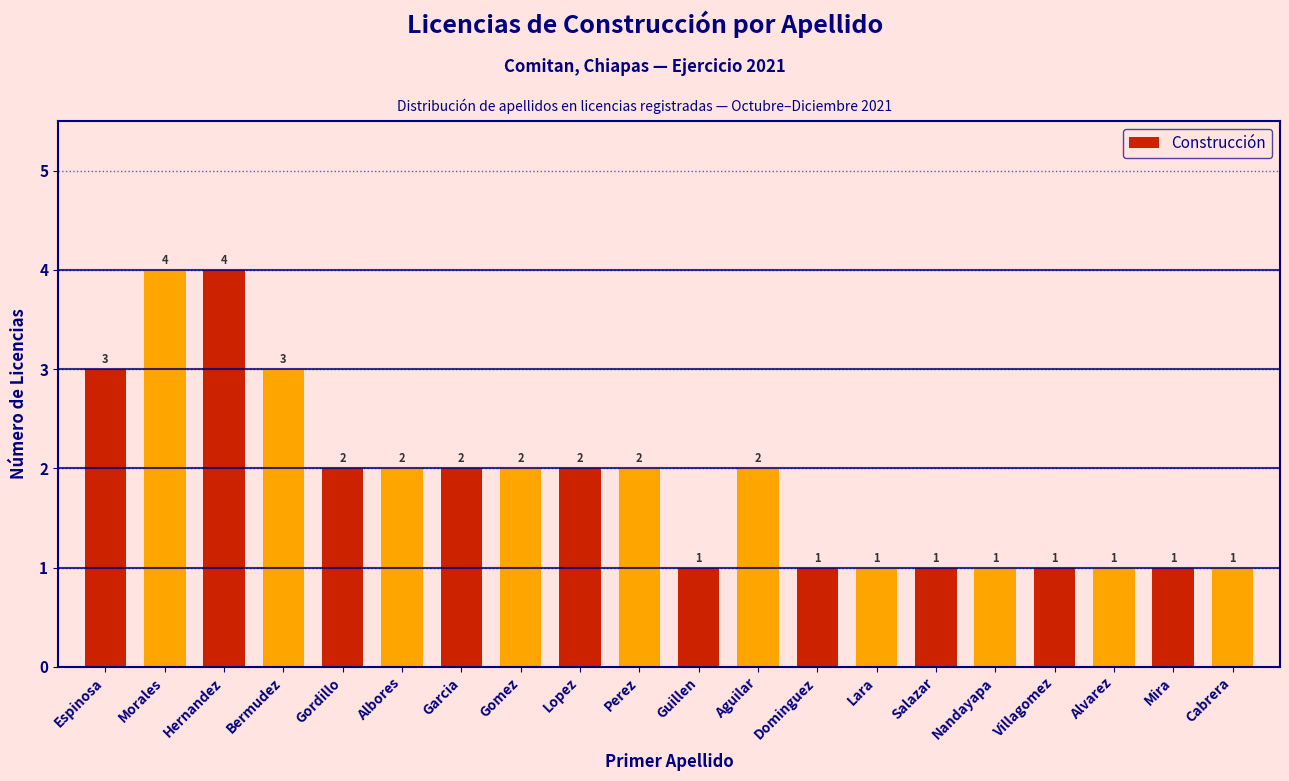

Reading right to left, what are all the values shown in this chart?

Cabrera=1	Mira=1	Alvarez=1	Villagomez=1	Nandayapa=1	Salazar=1	Lara=1	Dominguez=1	Aguilar=2	Guillen=1	Perez=2	Lopez=2	Gomez=2	Garcia=2	Albores=2	Gordillo=2	Bermudez=3	Hernandez=4	Morales=4	Espinosa=3